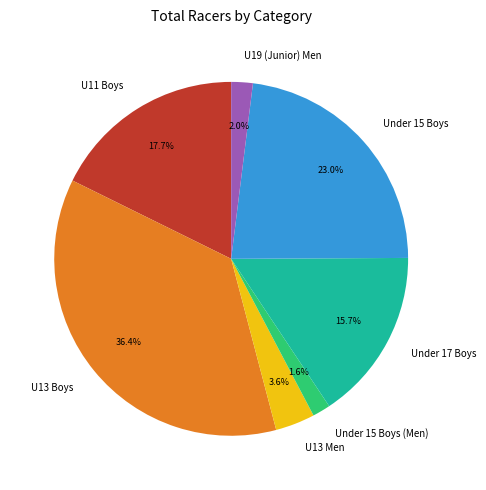

How many segments does this pie chart have?

7